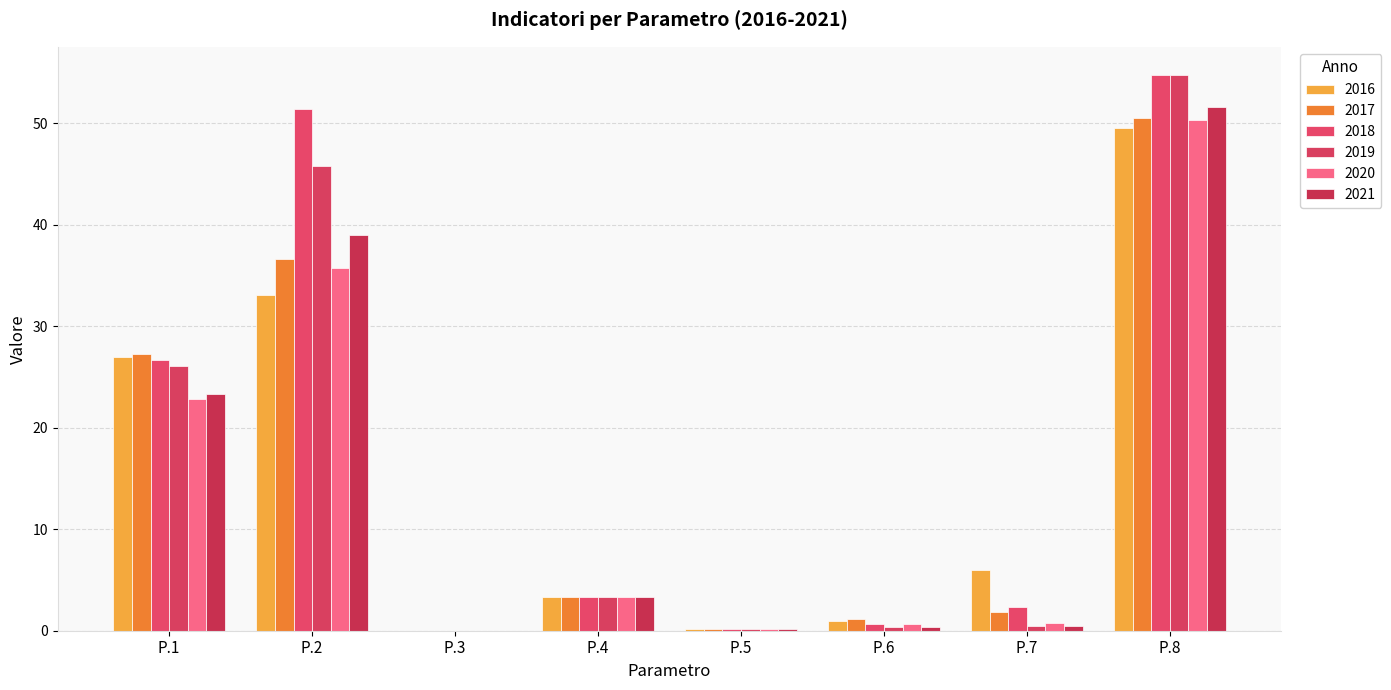

Between P.2 and P.5, which series saw the biggest shift?

2018